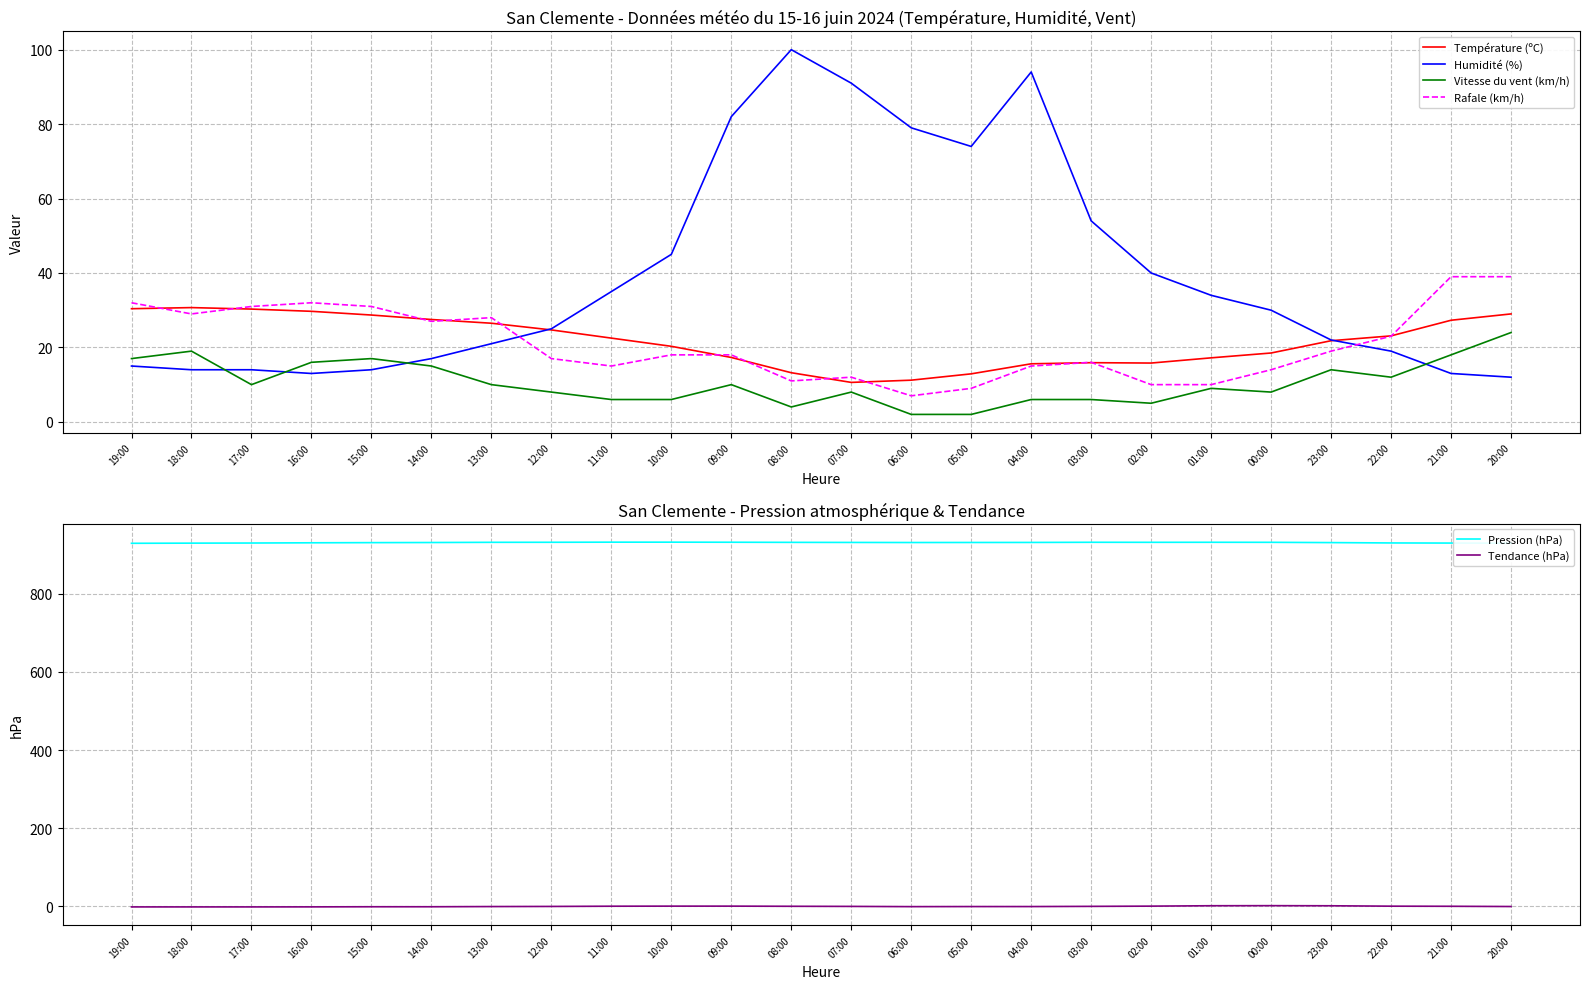

What is the difference between the Rafale (km/h) values at 07:00 and 21:00?

27.0